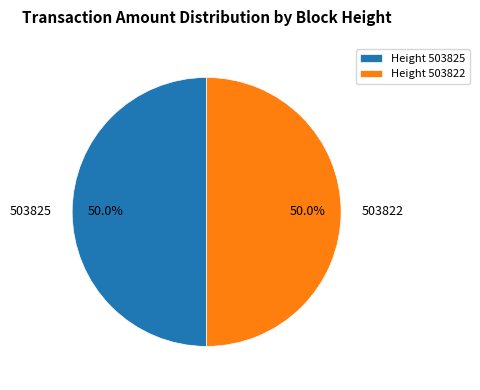

Approximately how many times larger is the value at 503822 compared to 503825?

1.0